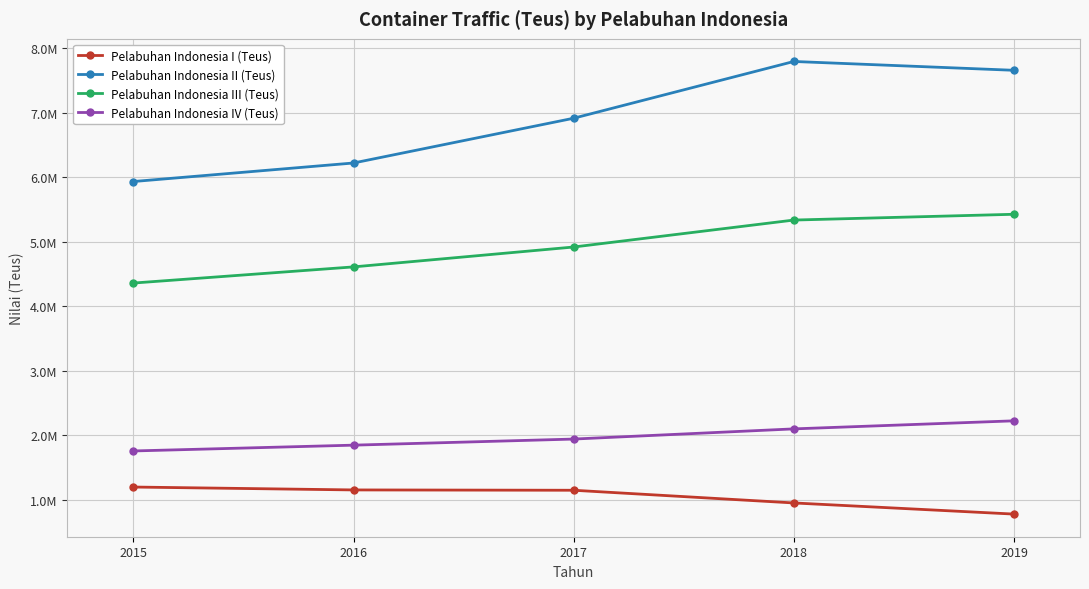

True or false: Pelabuhan Indonesia I (Teus) and Pelabuhan Indonesia III (Teus) cross at least once.

False